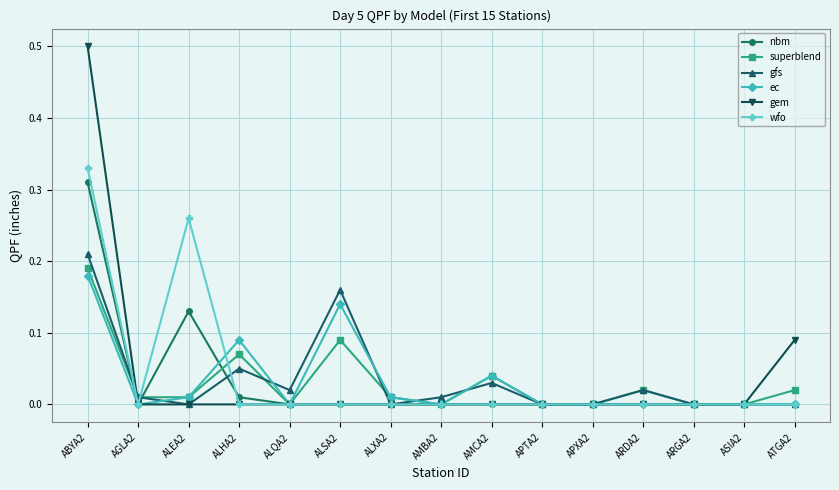

Which label corresponds to the largest value in the chart?

ABYA2